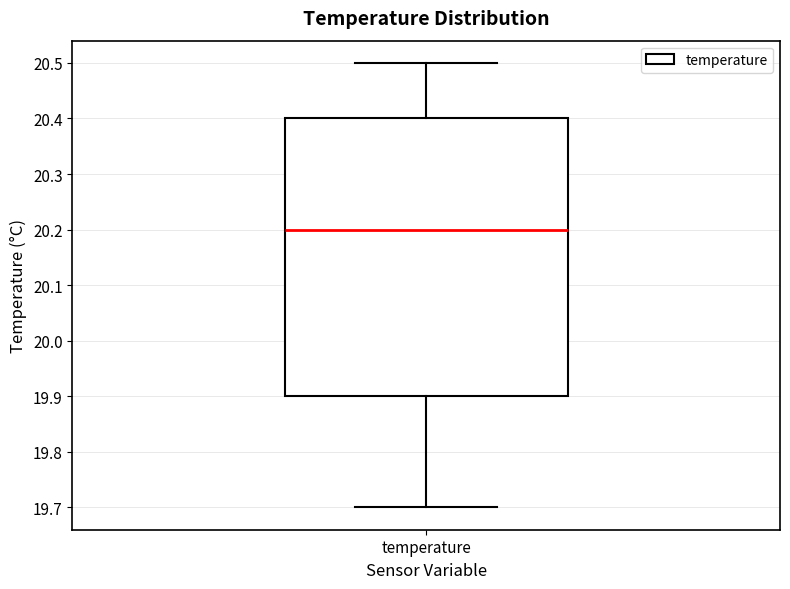

Transcribe this box plot: give where the median line is, the range the box spans, and where the two whiskers end, as read against the y-axis. The values are not printed on the chart, so give them approximately, as read against the axis.

median 20.2, box 19.9 to 20.4, whiskers 19.7 to 20.5